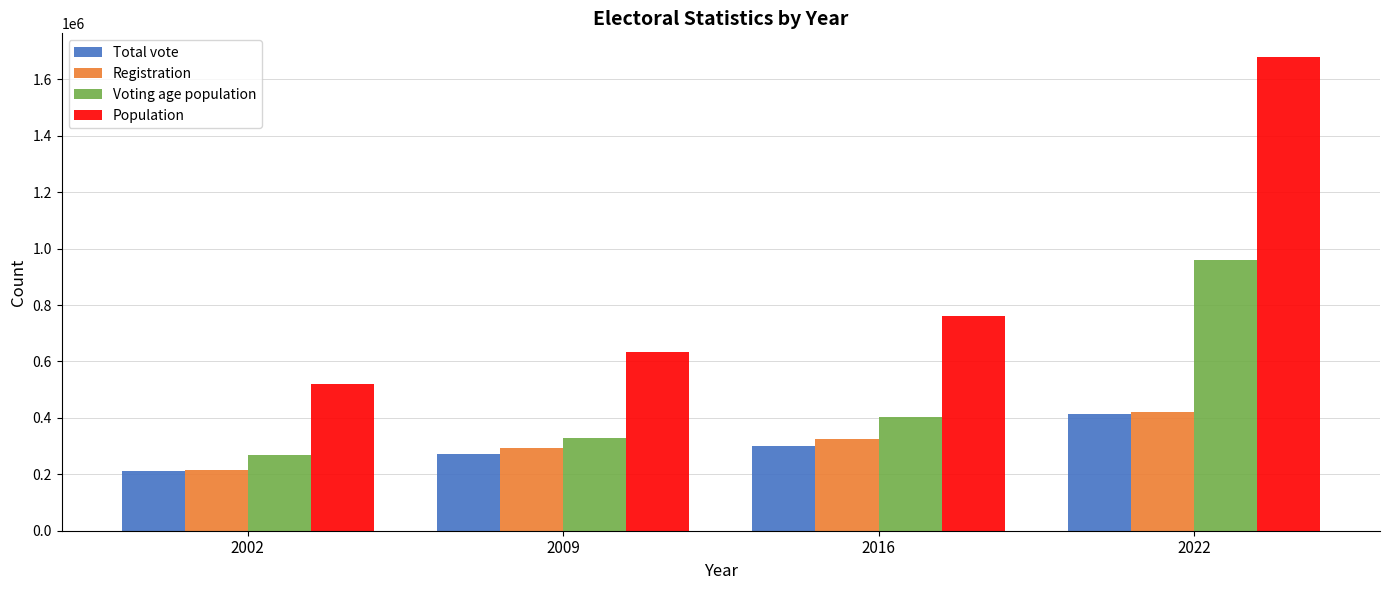

Reading right to left, list all the values displayed in this chart.

Total vote: 2022=413148	2016=301799	2009=273127	2002=211104
Registration: 2022=419817	2016=325548	2009=292585	2002=215477
Voting age population: 2022=960713	2016=404850	2009=328968	2002=267407
Population: 2022=1679172	2016=759451	2009=633441	2002=520764